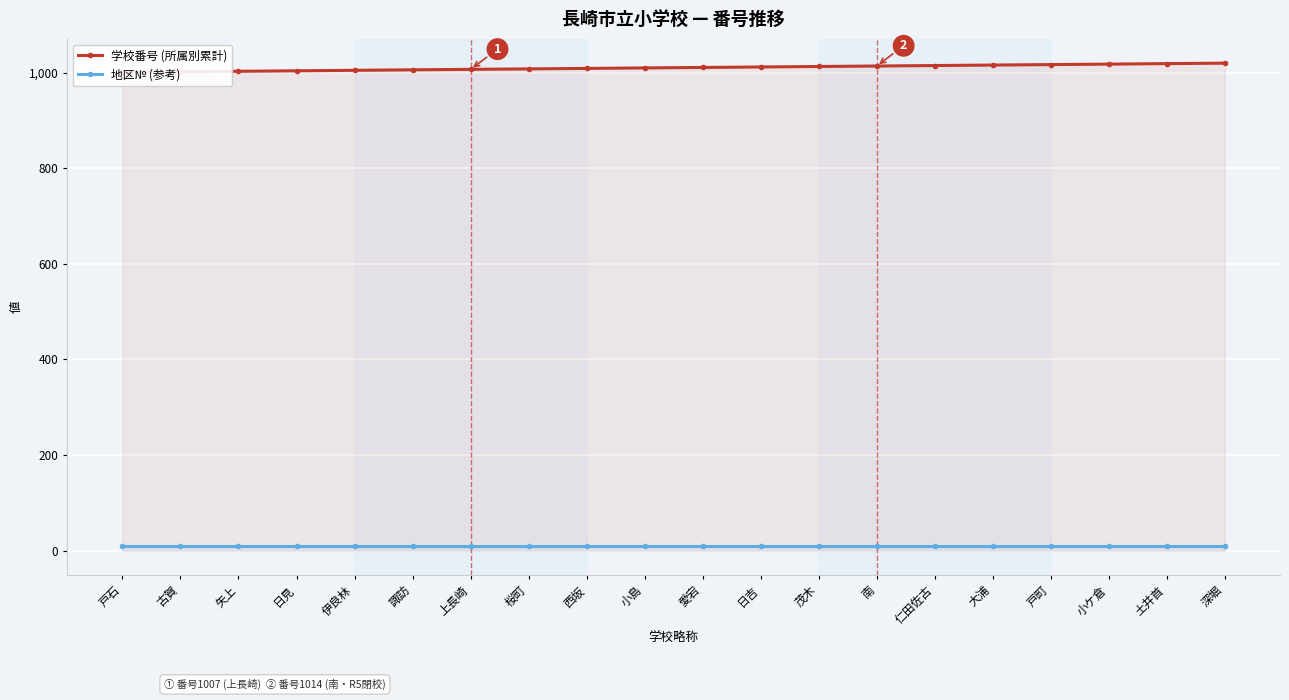

Which has a higher value, 茂木 or 古賀?

茂木